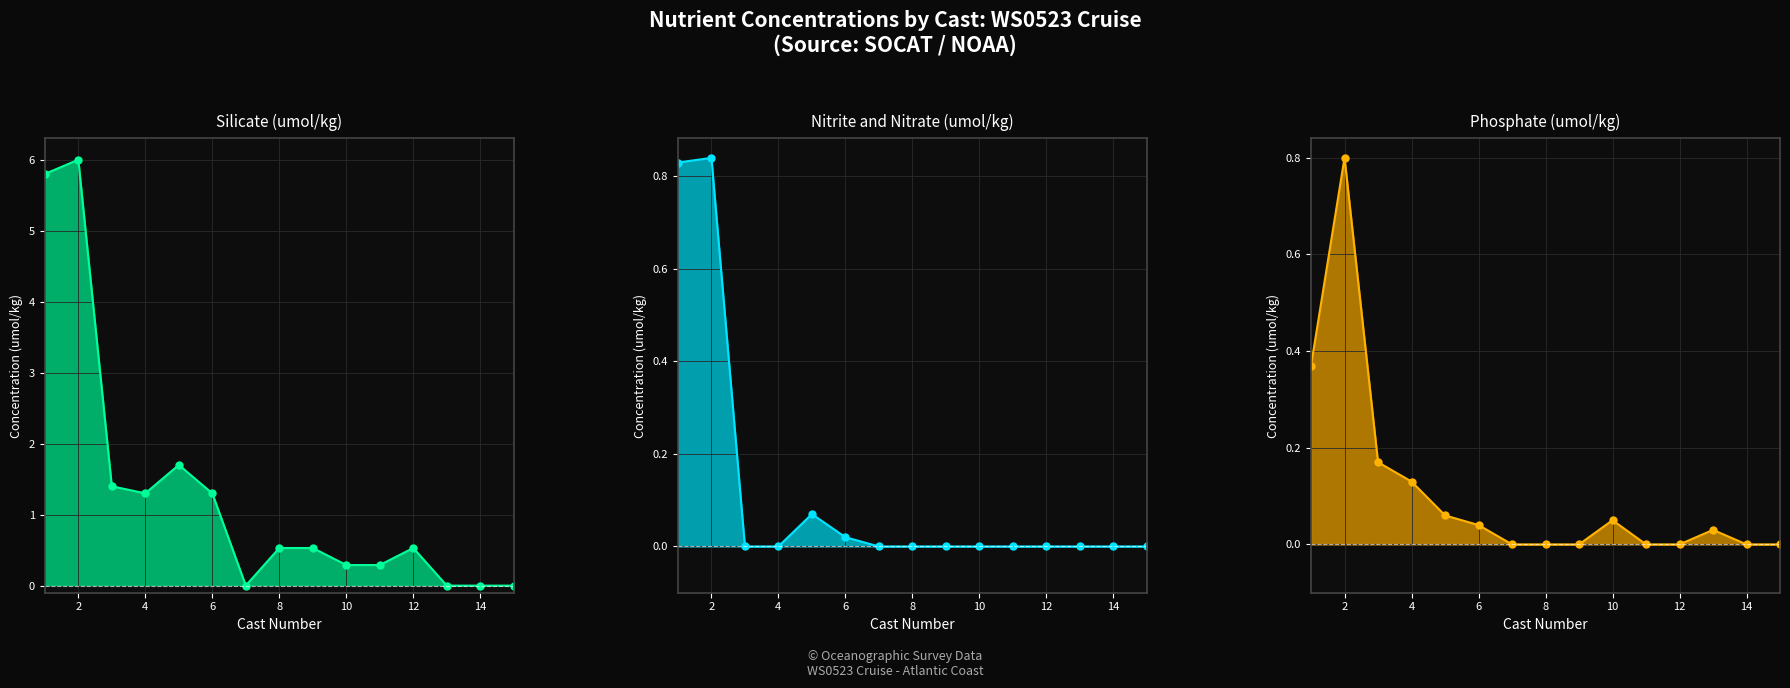

Which series has the largest range (max minus min)?

Silicate_umol/kg line